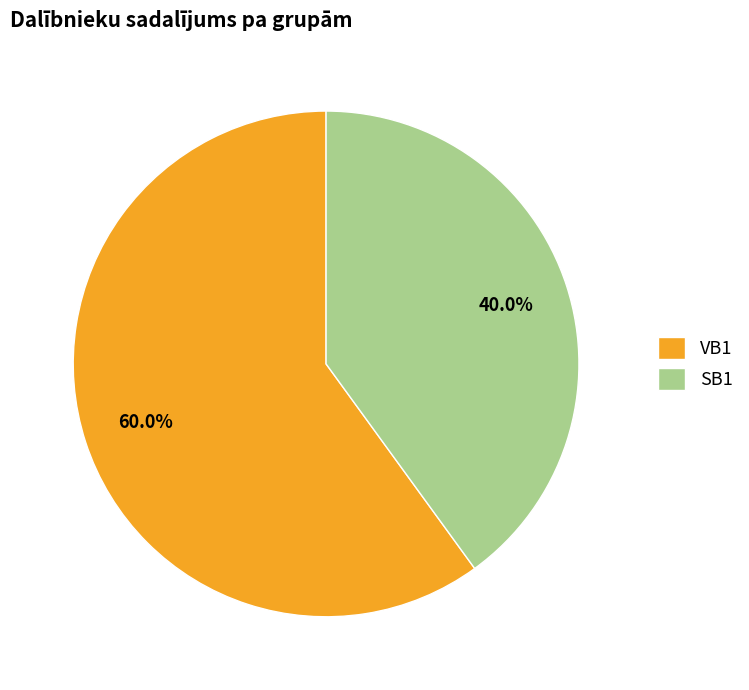

Which slice is the smallest?

SB1